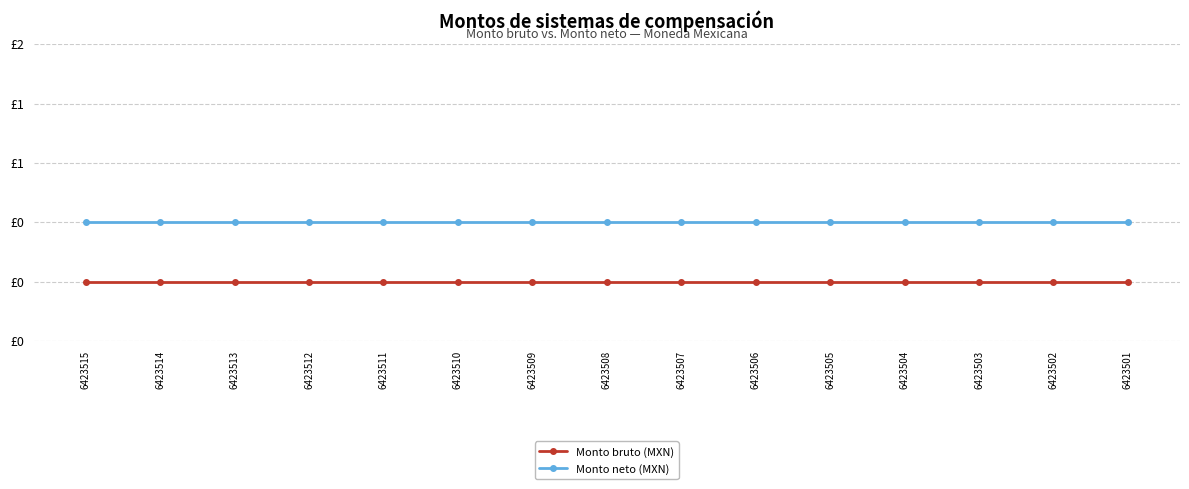

Rank the series by their maximum value, from lowest to highest.

Monto bruto (MXN), Monto neto (MXN)